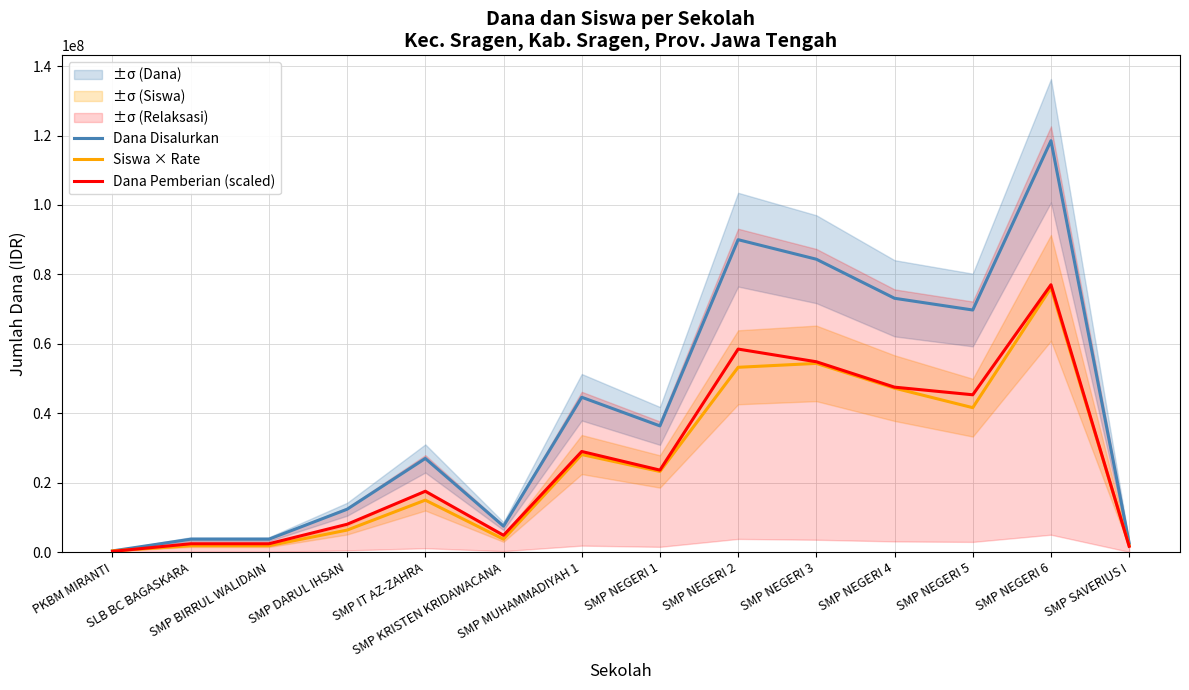

At which category does Dana Pemberian (scaled) reach its first local valley?

SMP KRISTEN KRIDAWACANA